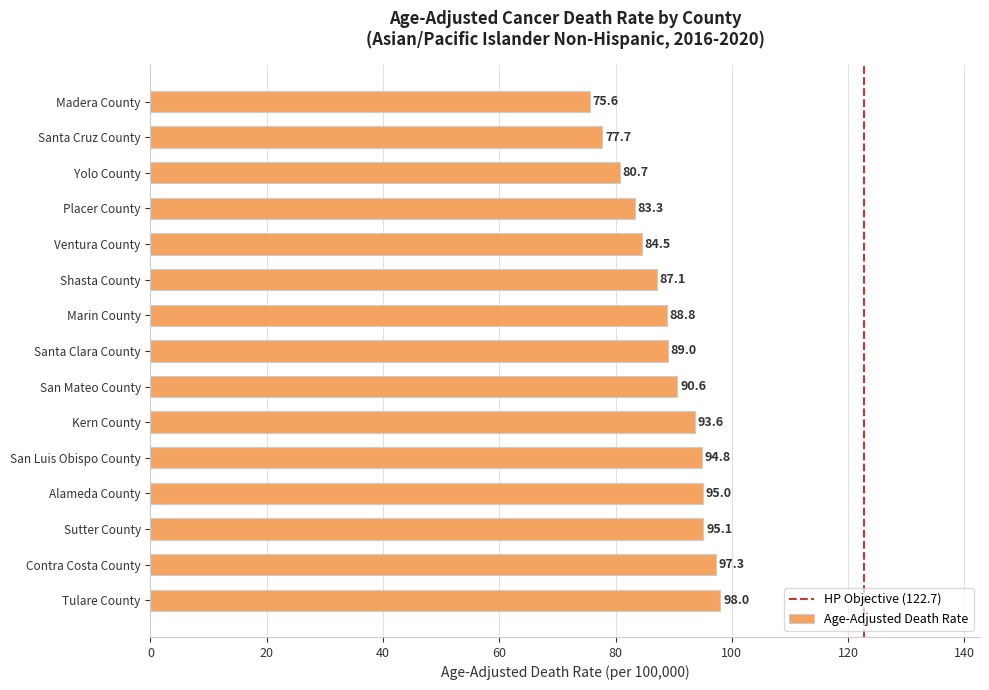

What is the label of the 8th bar from the top?

Santa Clara County